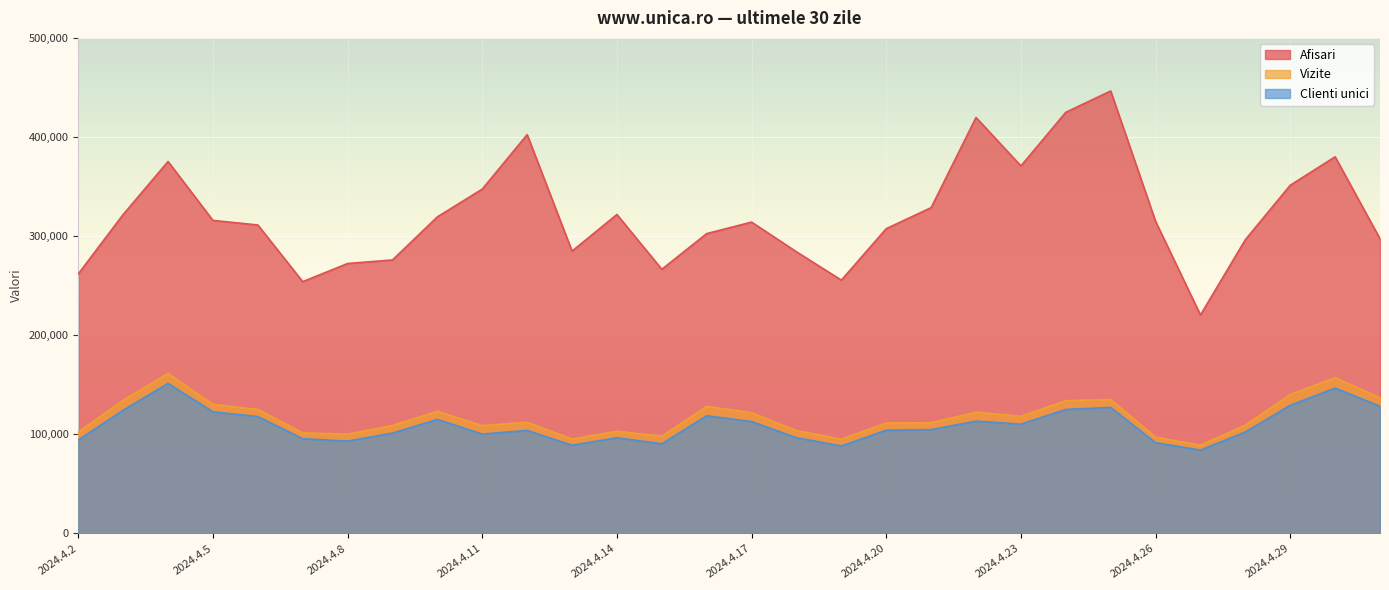

The Vizite series shows 109291 at 2024.4.28. True or false?

True